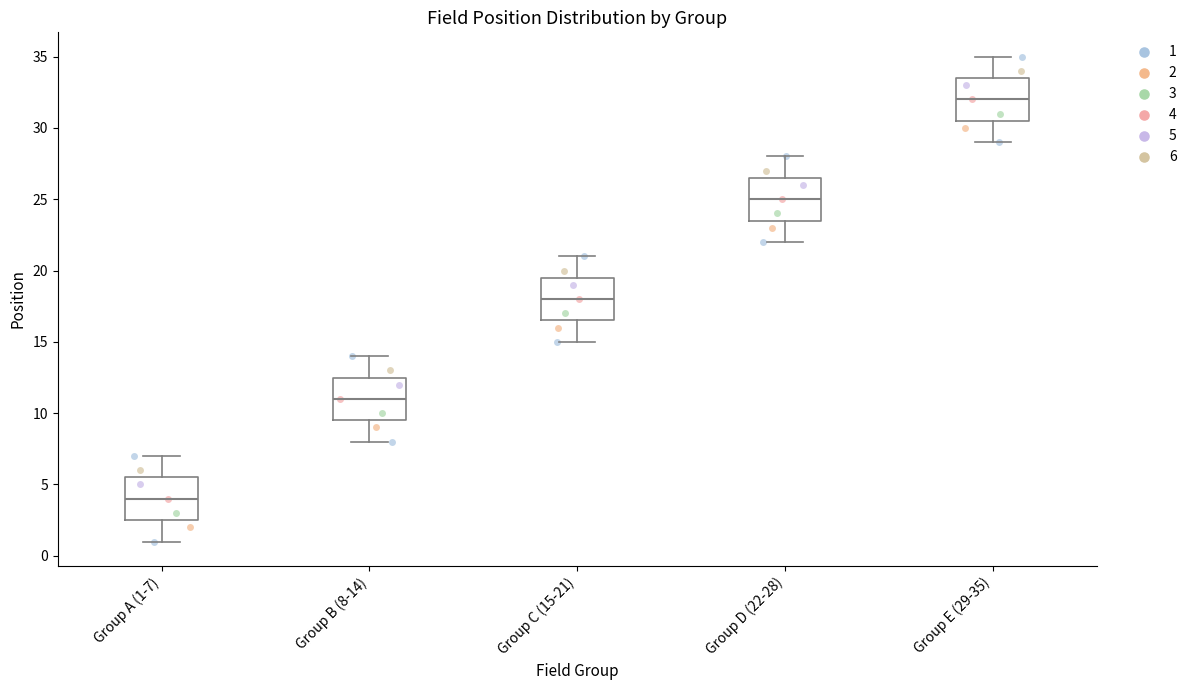

Reading left to right, read every box against the y-axis: the position of its median line, the range the box covers, and the ends of its whiskers. The values are not printed on the chart, so give them approximately, as read against the axis.

Group A (1-7): median 4.0, box 2.5 to 5.5, whiskers 1.0 to 7.0
Group B (8-14): median 11.0, box 9.5 to 12.5, whiskers 8.0 to 14.0
Group C (15-21): median 18.0, box 16.5 to 19.5, whiskers 15.0 to 21.0
Group D (22-28): median 25.0, box 23.5 to 26.5, whiskers 22.0 to 28.0
Group E (29-35): median 32.0, box 30.5 to 33.5, whiskers 29.0 to 35.0